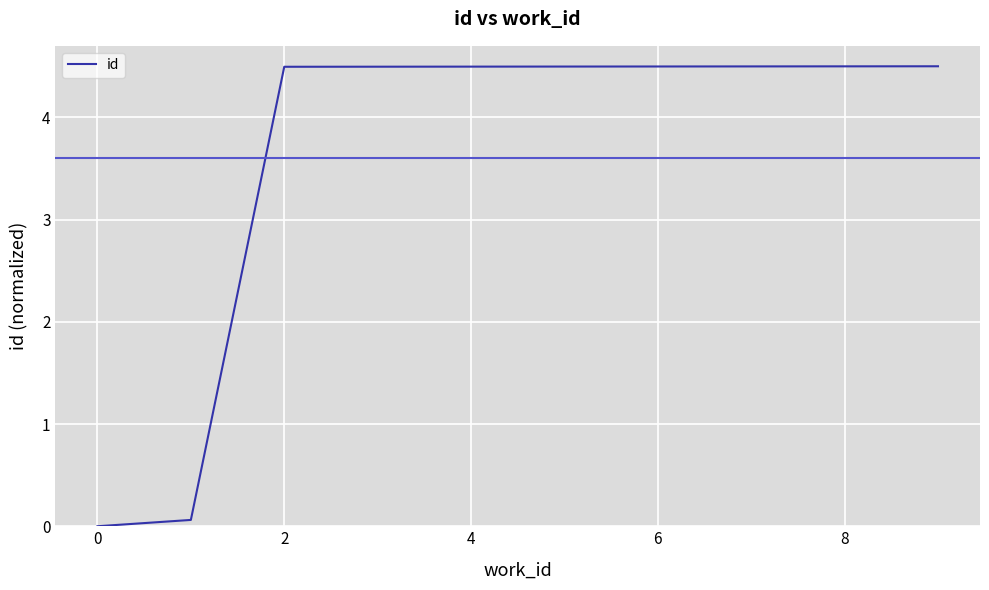

What is the maximum value shown in the chart?

4.5